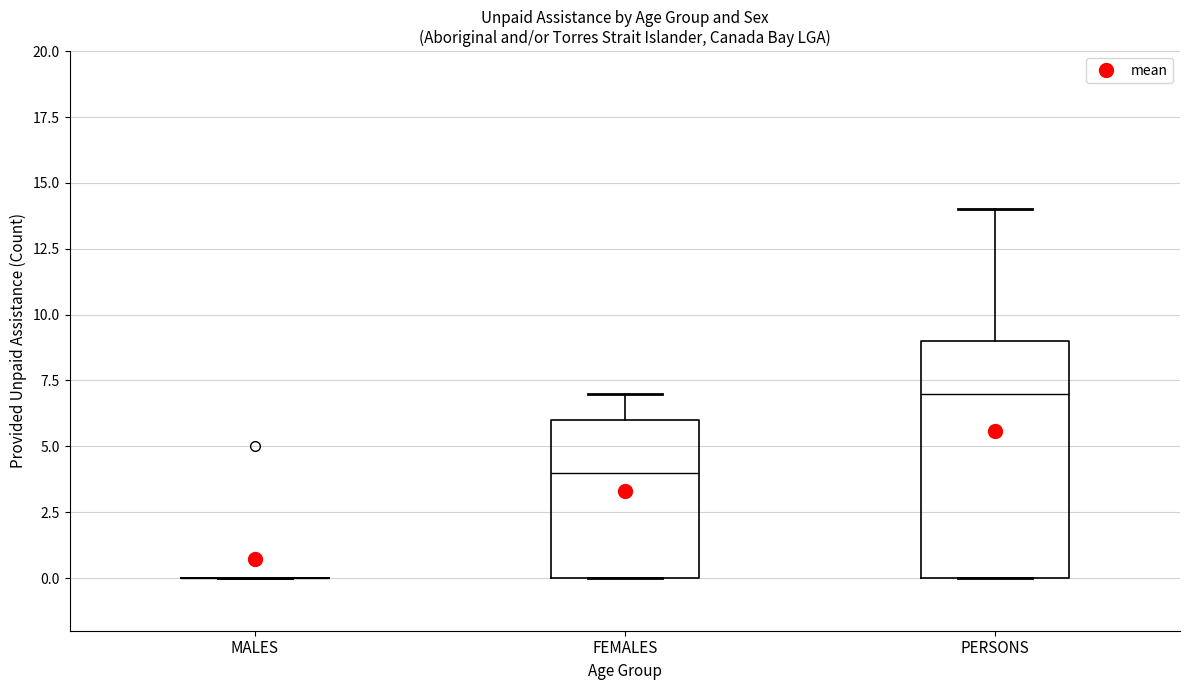

Comparing the boxes themselves (not the whiskers), which one is the tallest?

PERSONS